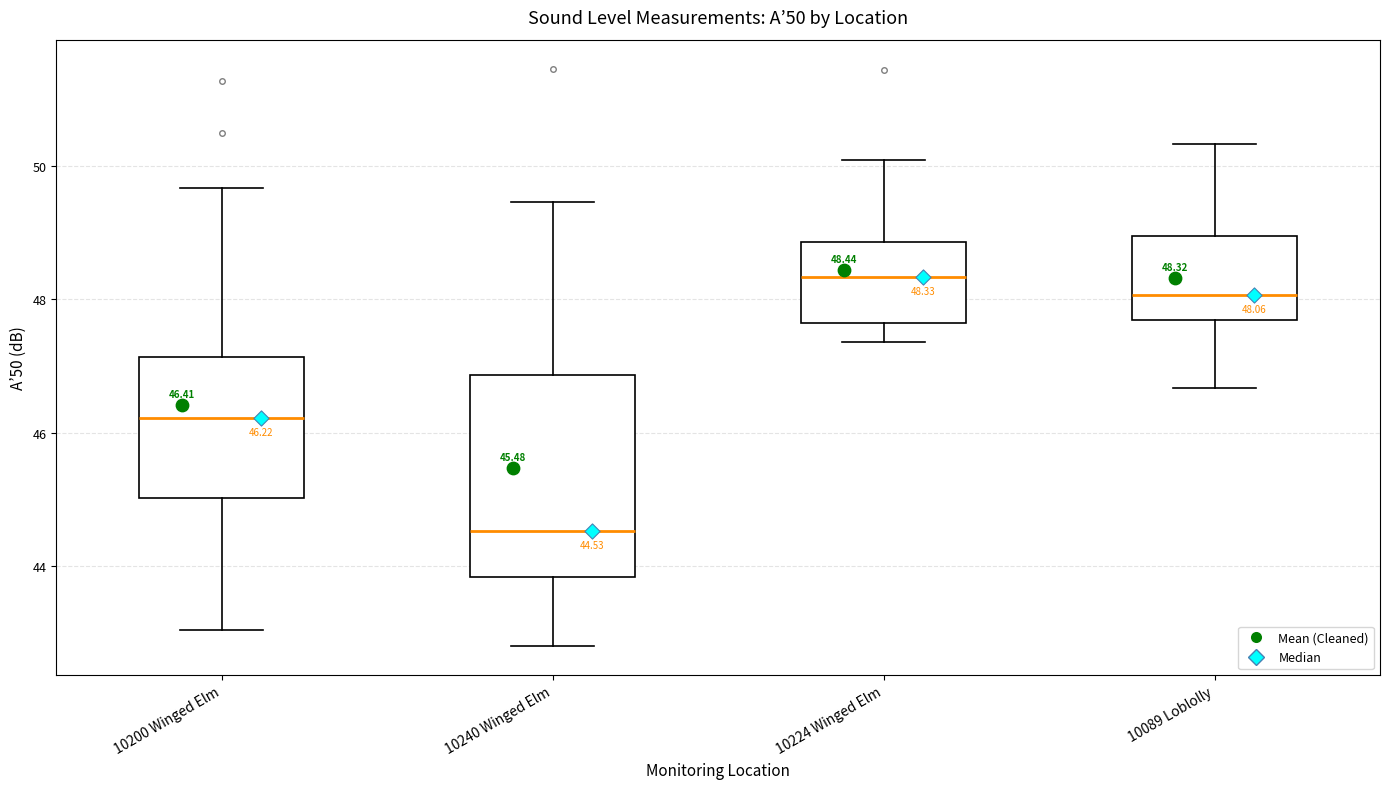

Which box is the tallest, from its lower edge to its upper edge?

10240 Winged Elm